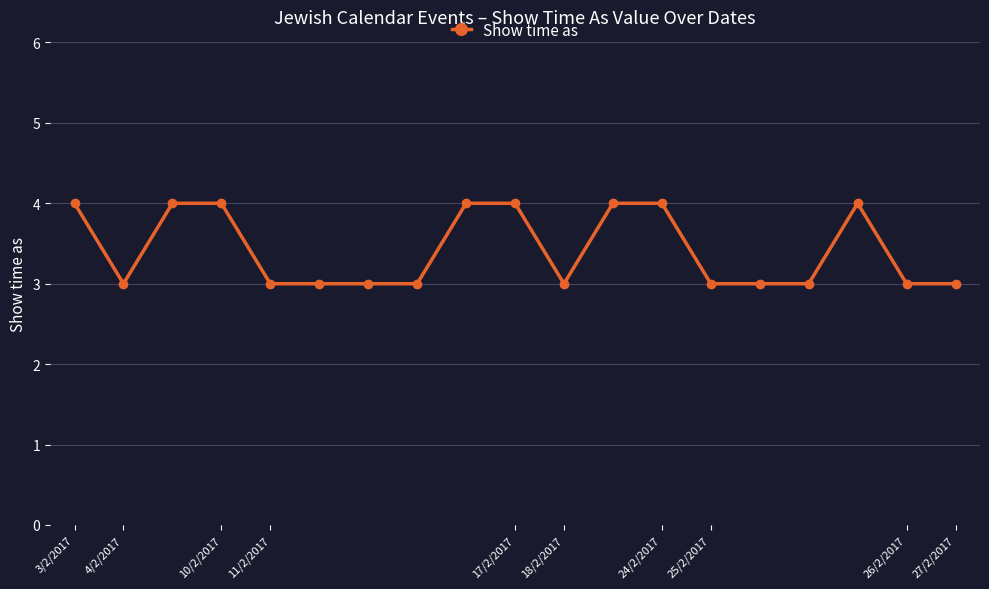

What is the sum of all values?

65